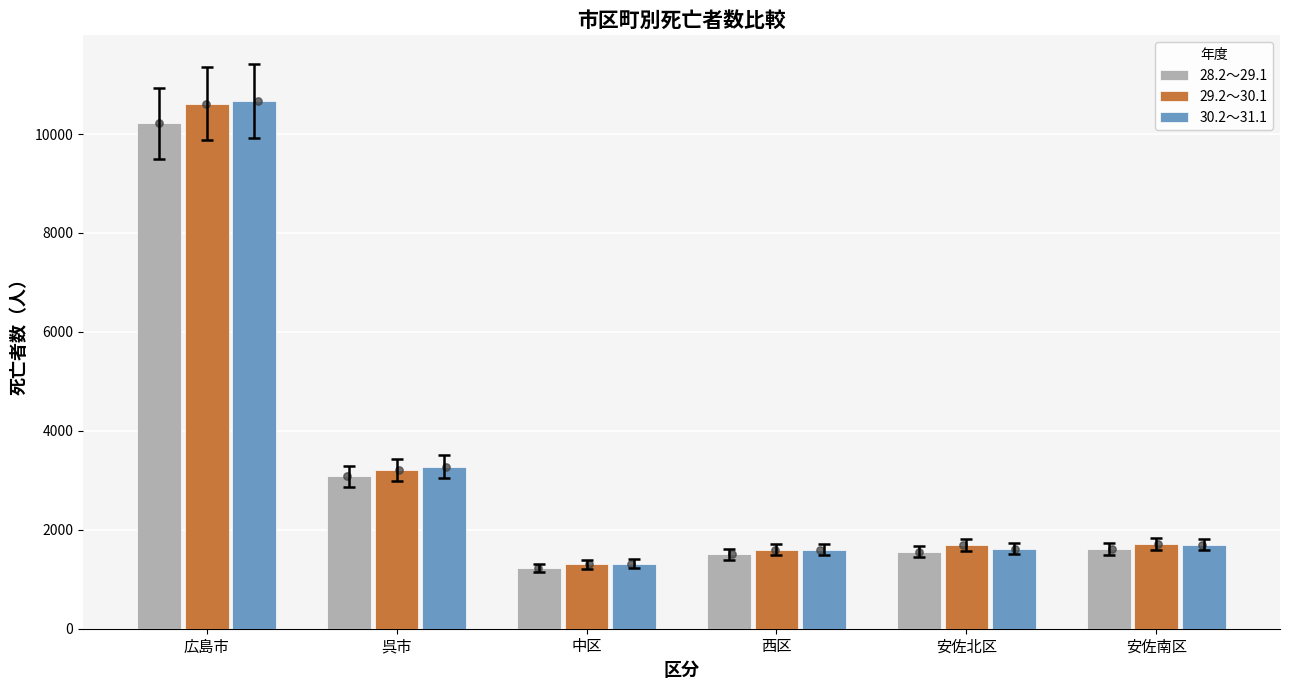

What are all the series names shown in the legend?

28.2～29.1, 29.2～30.1, 30.2～31.1